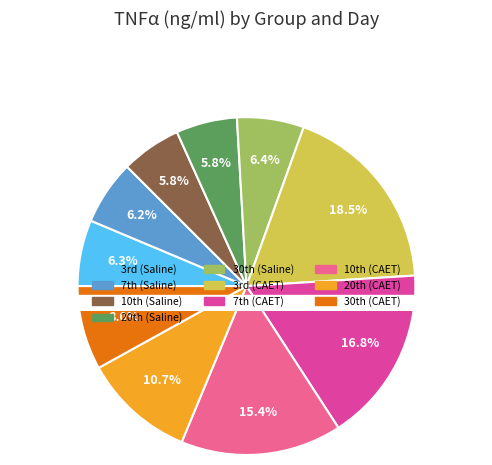

Count the number of slices in the pie.

10